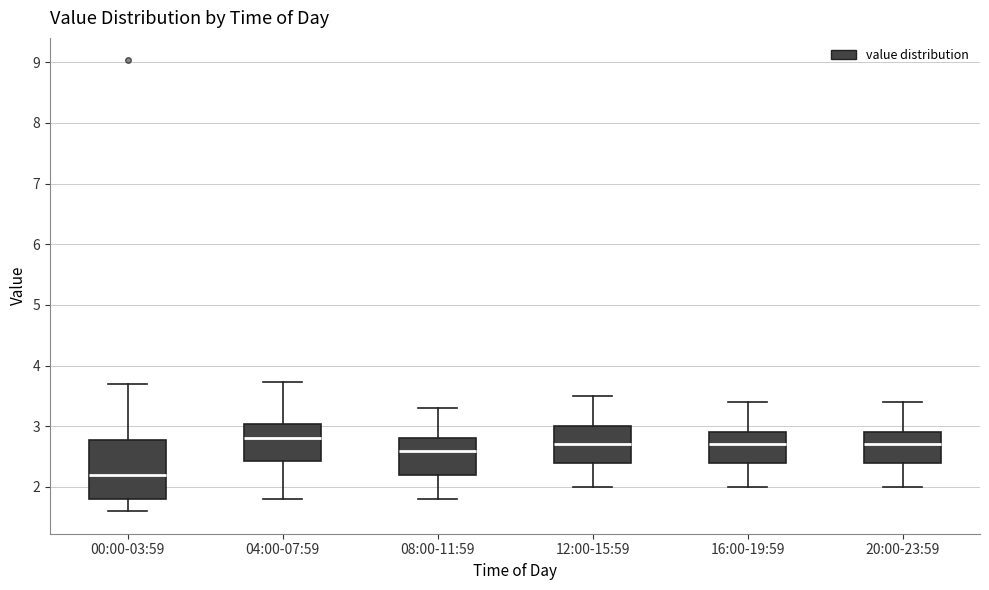

Reading left to right, transcribe this box plot: for each box, give where its median line is, the range the box spans, and where its two whiskers end, as read against the y-axis. The values are not printed on the chart, so give them approximately, as read against the axis.

00:00-03:59: median 2.2, box 1.8 to 2.8, whiskers 1.6 to 3.7
04:00-07:59: median 2.8, box 2.4 to 3.0, whiskers 1.8 to 3.7
08:00-11:59: median 2.6, box 2.2 to 2.8, whiskers 1.8 to 3.3
12:00-15:59: median 2.7, box 2.4 to 3.0, whiskers 2.0 to 3.5
16:00-19:59: median 2.7, box 2.4 to 2.9, whiskers 2.0 to 3.4
20:00-23:59: median 2.7, box 2.4 to 2.9, whiskers 2.0 to 3.4